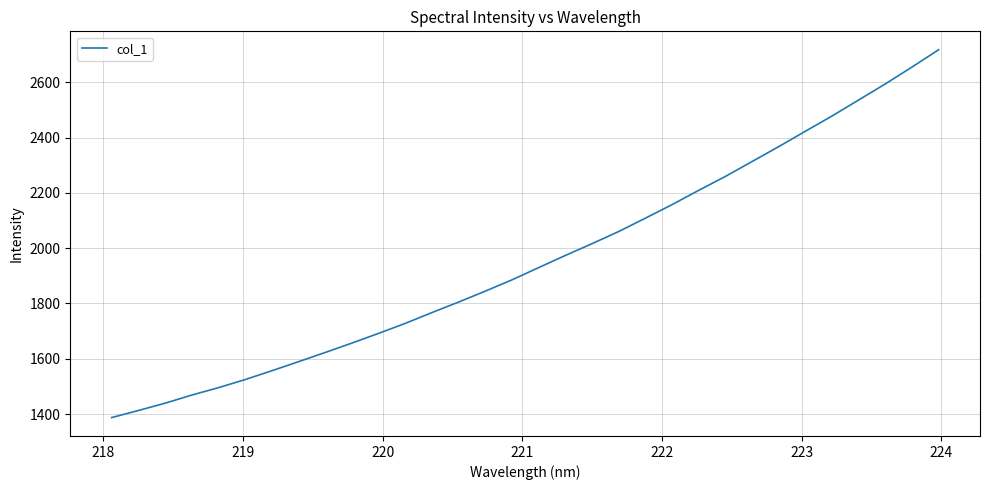

True or false: there are more than 0 points higher than both neighbors.

False